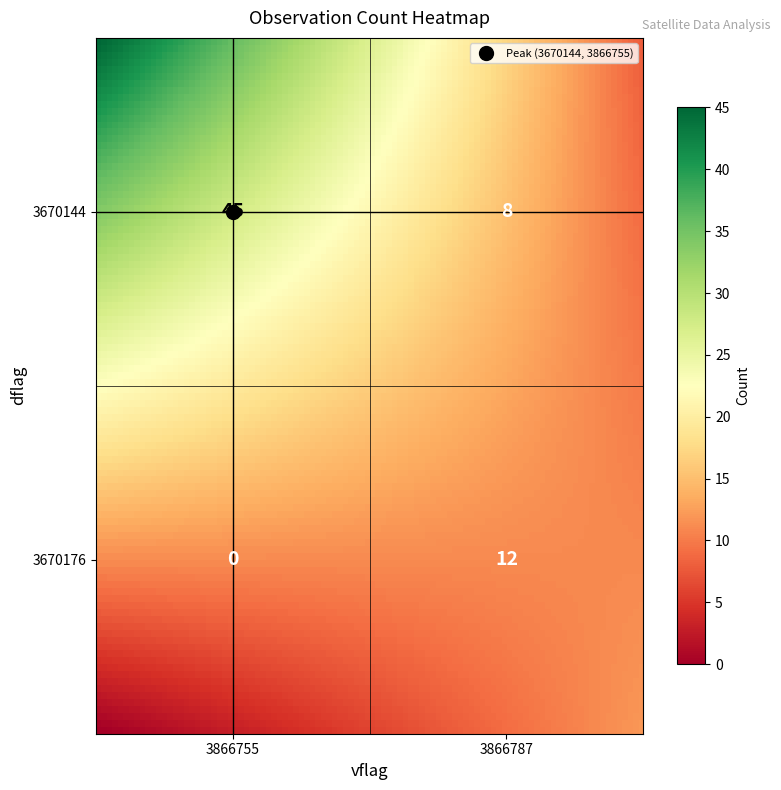

List the labels in order of value, smallest first.

3670176_3866755, 3670144_3866787, 3670176_3866787, 3670144_3866755